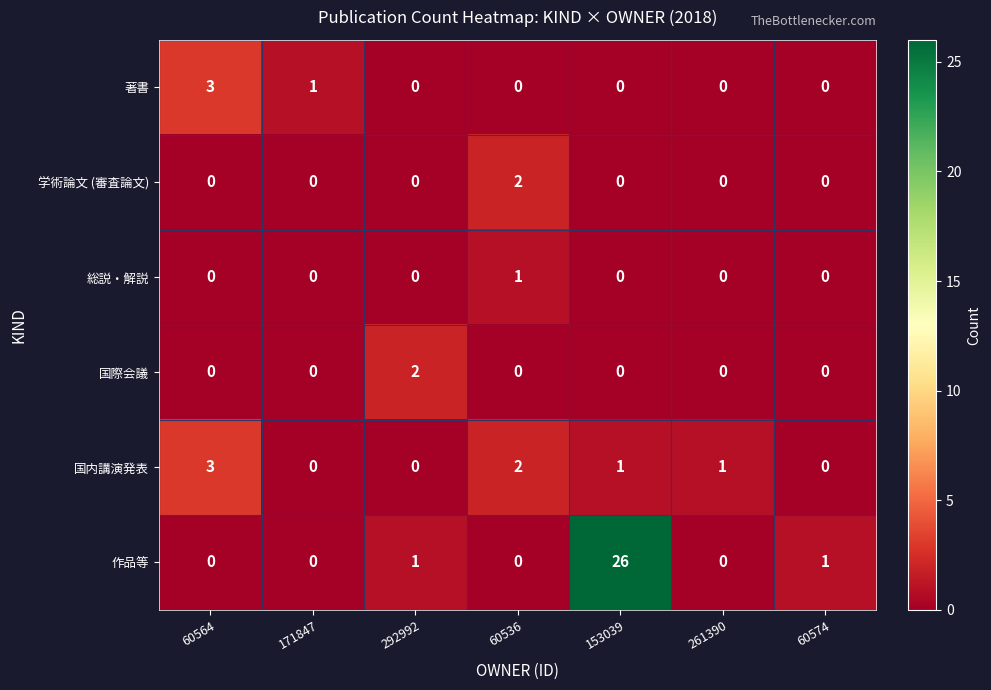

What is the average value of the 作品等 series?

4